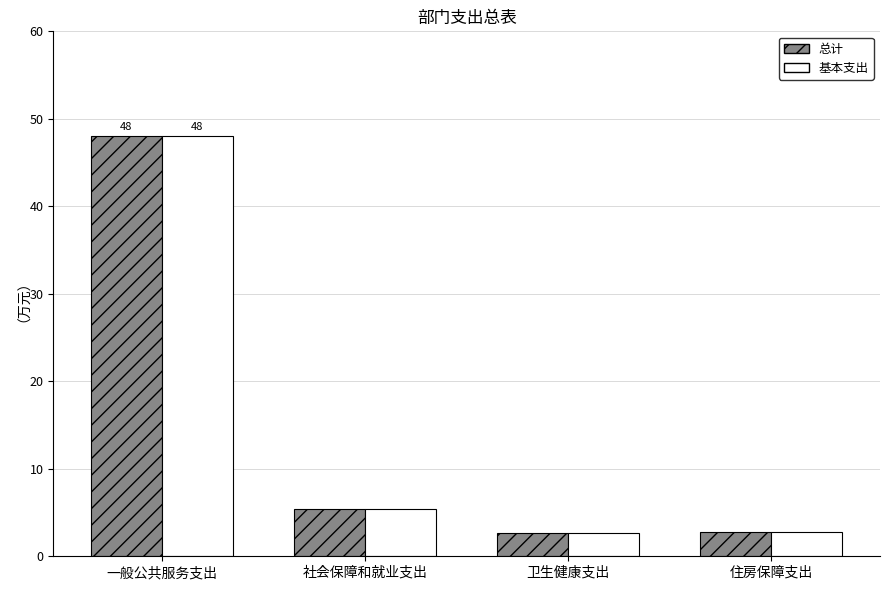

The 基本支出 series shows 1.4 at 社会保障和就业支出. True or false?

False